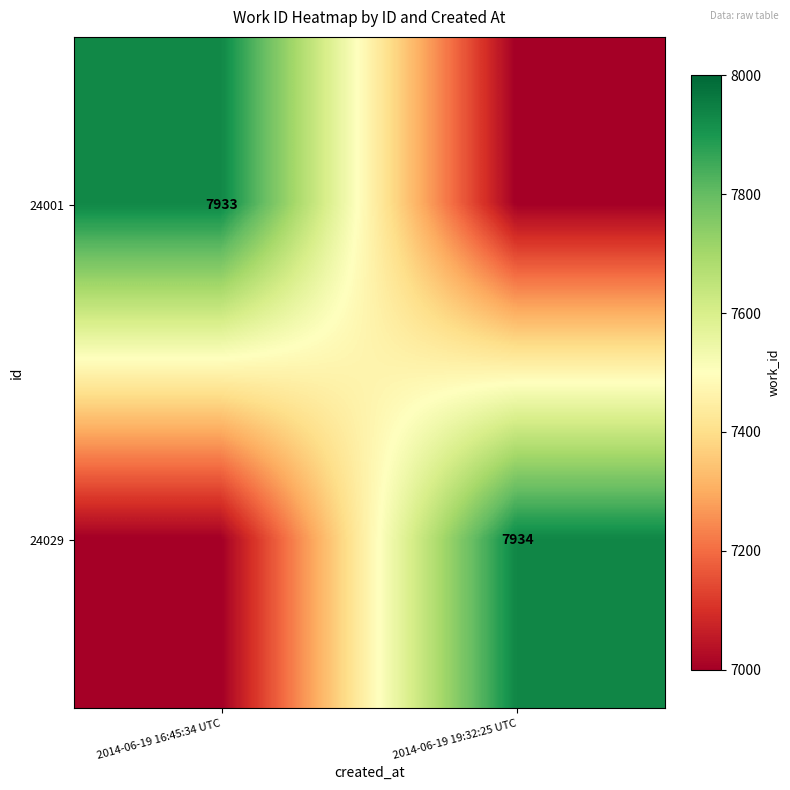

Is it true that 24029 equals 12106 at 2014-06-19 19:32:25 UTC?

False